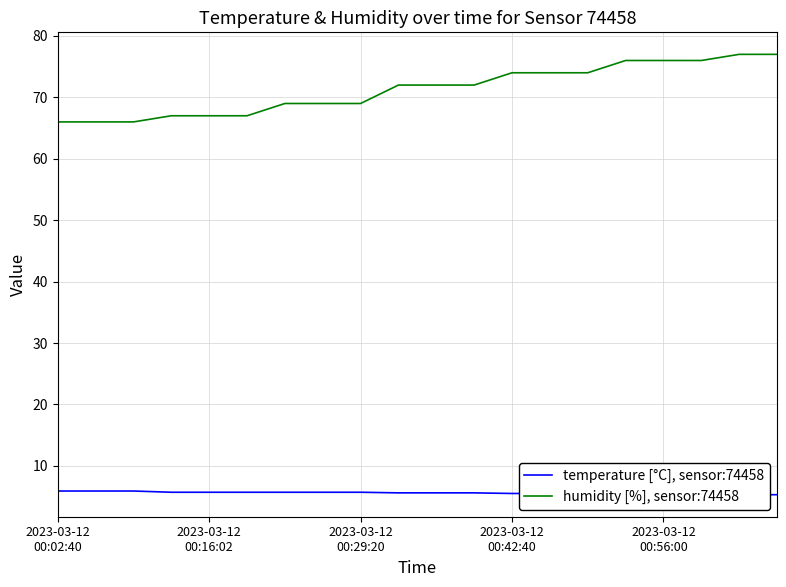

What is the difference between the humidity [%], sensor:74458 values at 2023-03-12
00:02:40 and 13?

8.0